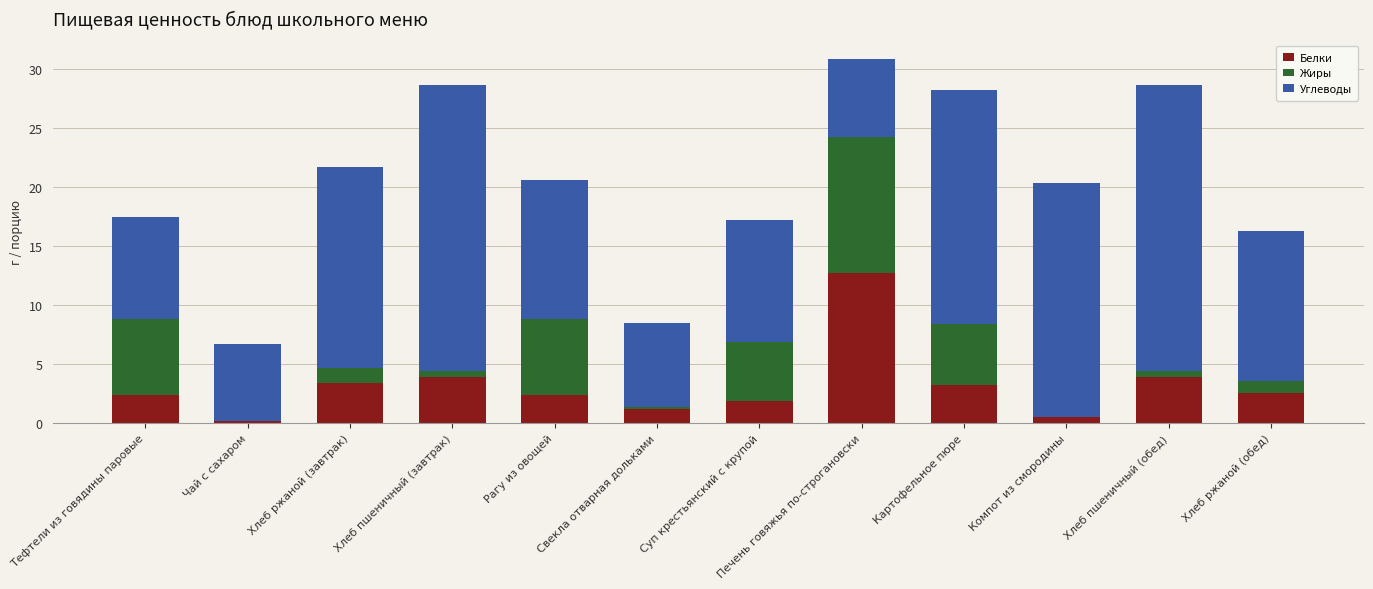

Is it true that Белки equals 6.7 at Хлеб пшеничный (обед)?

False